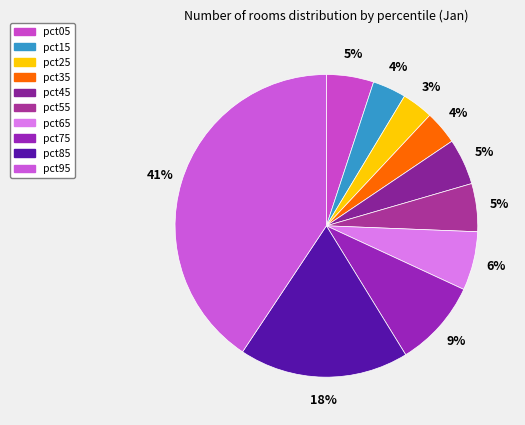

Count the number of slices in the pie.

10